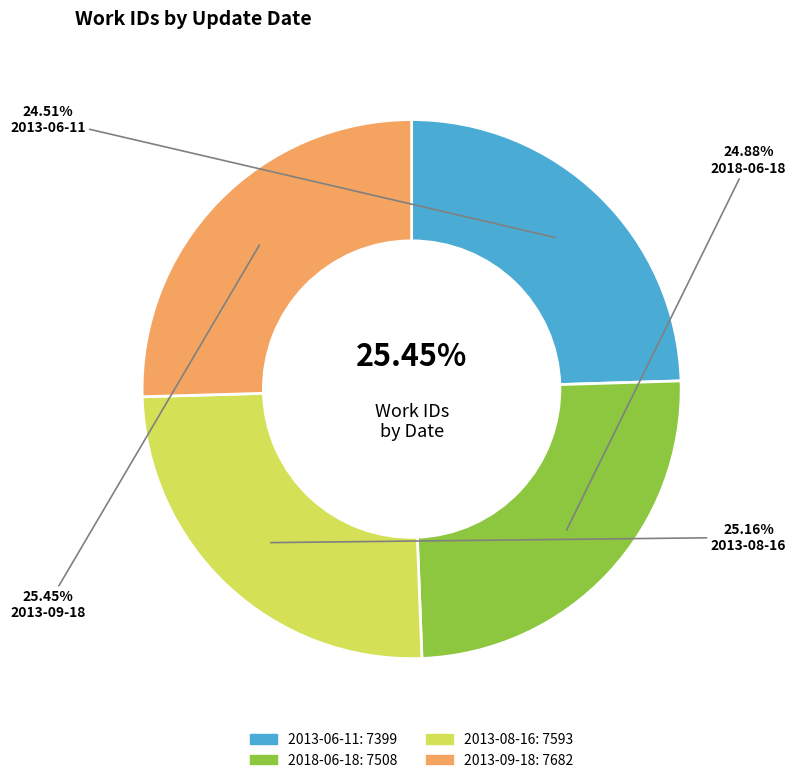

Does any single category account for the majority?

No